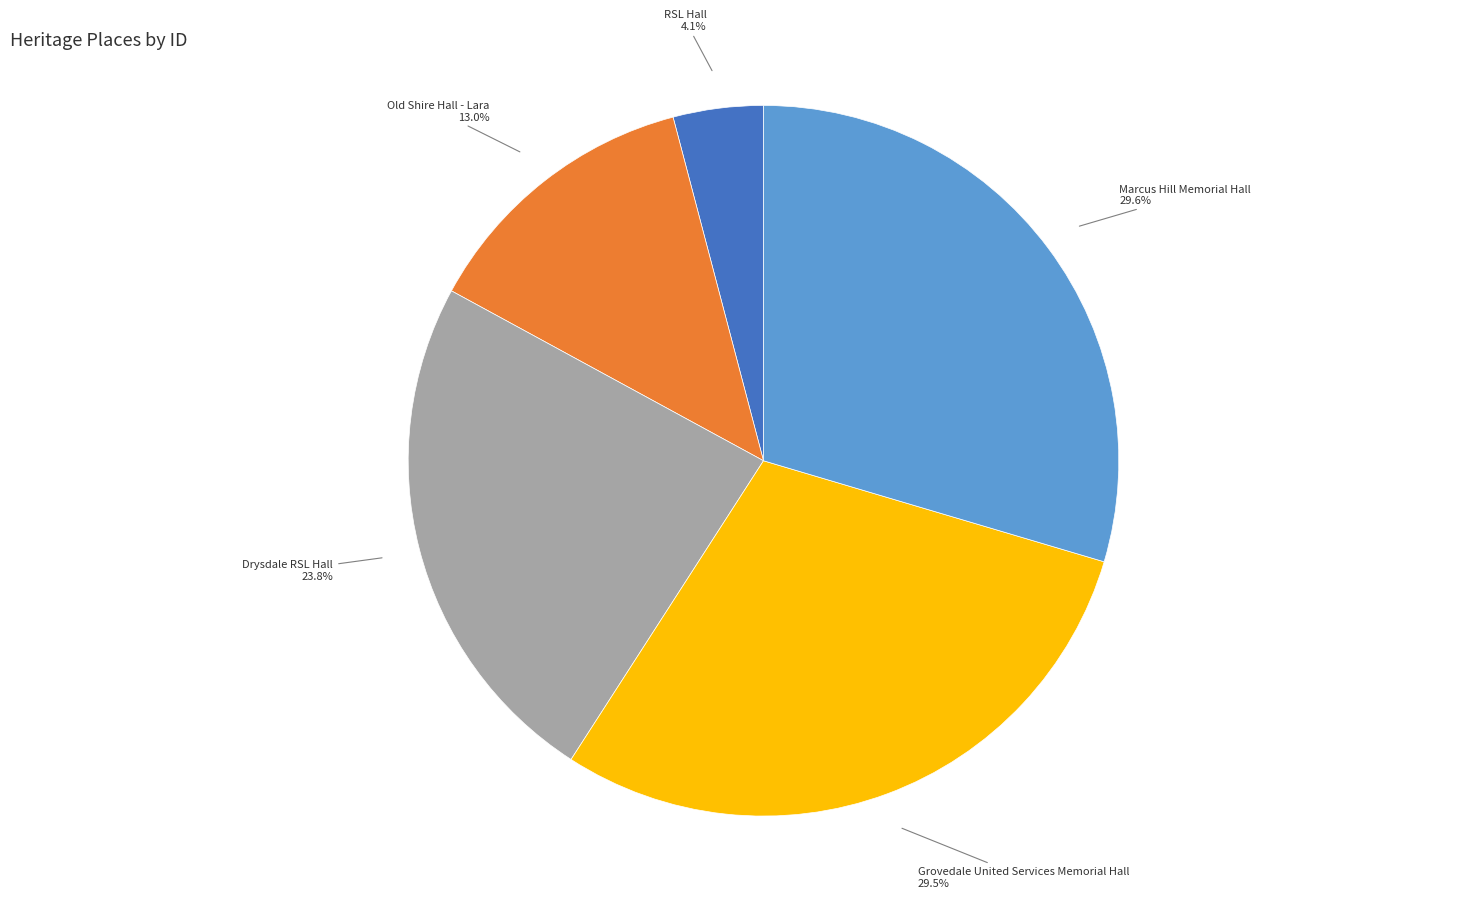

What percentage is NOT represented by Marcus Hill Memorial Hall?

70.4%